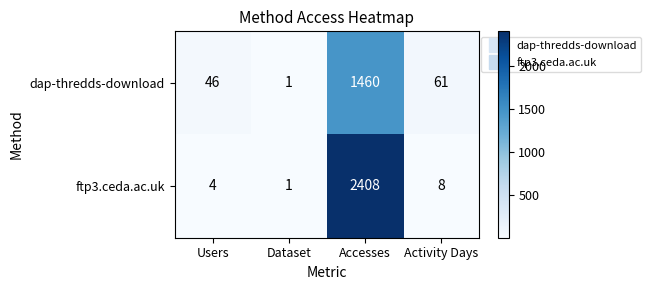

Rank the series at Users from highest to lowest value.

dap-thredds-download, ftp3.ceda.ac.uk